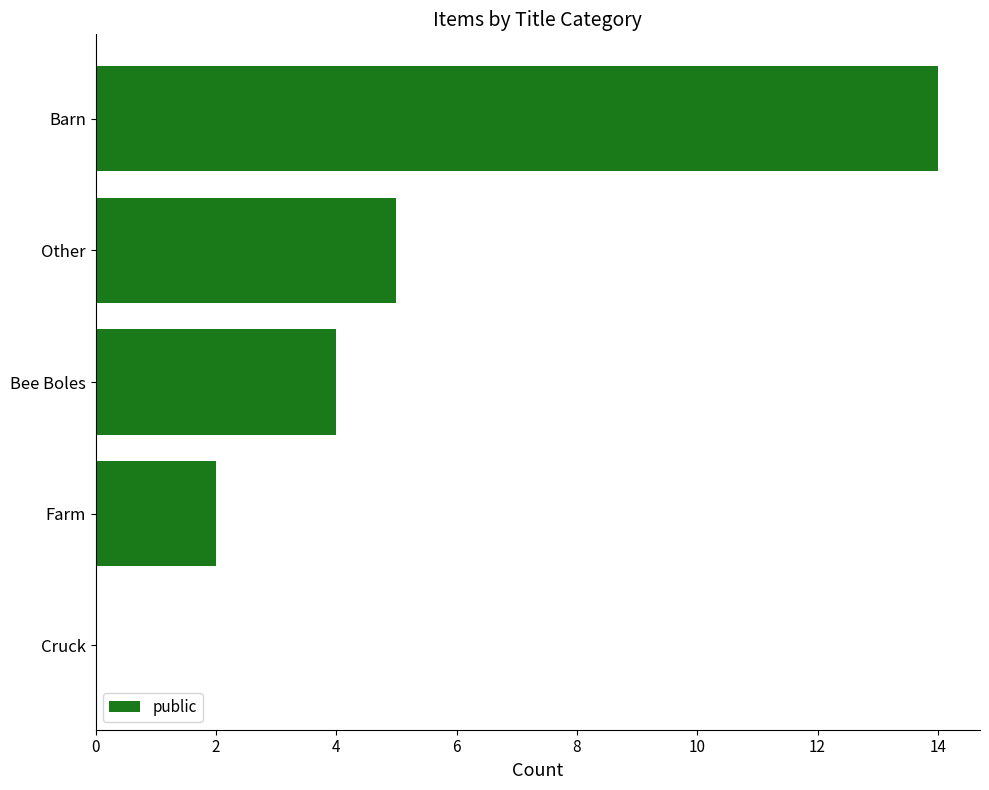

Count the number of categories in the chart.

5